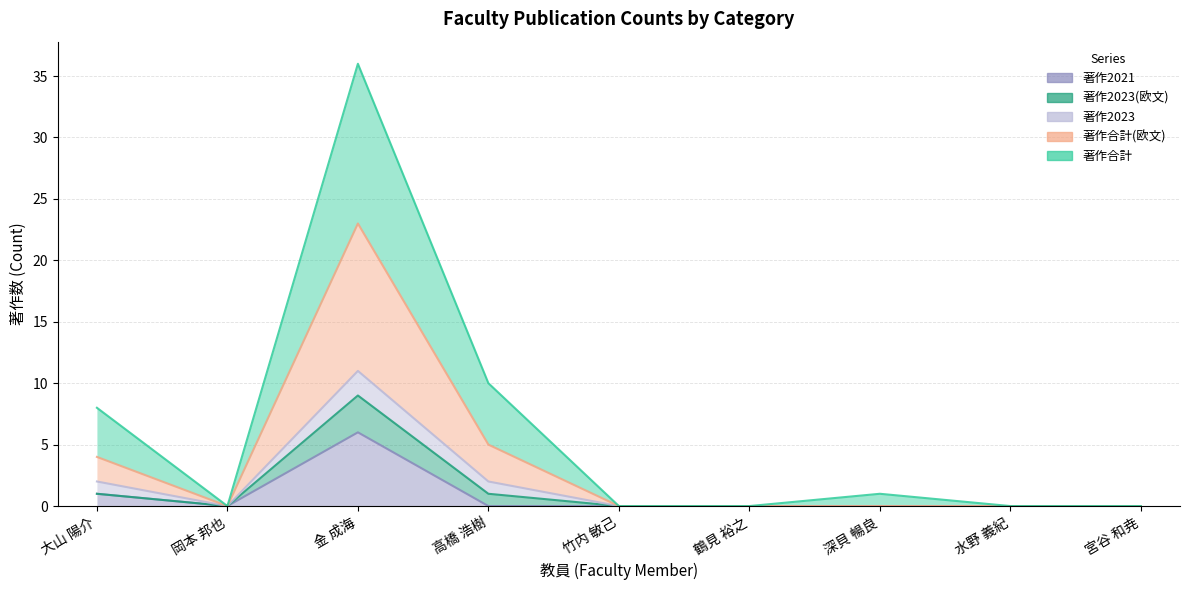

At how many categories does at least one series exceed 8?

2